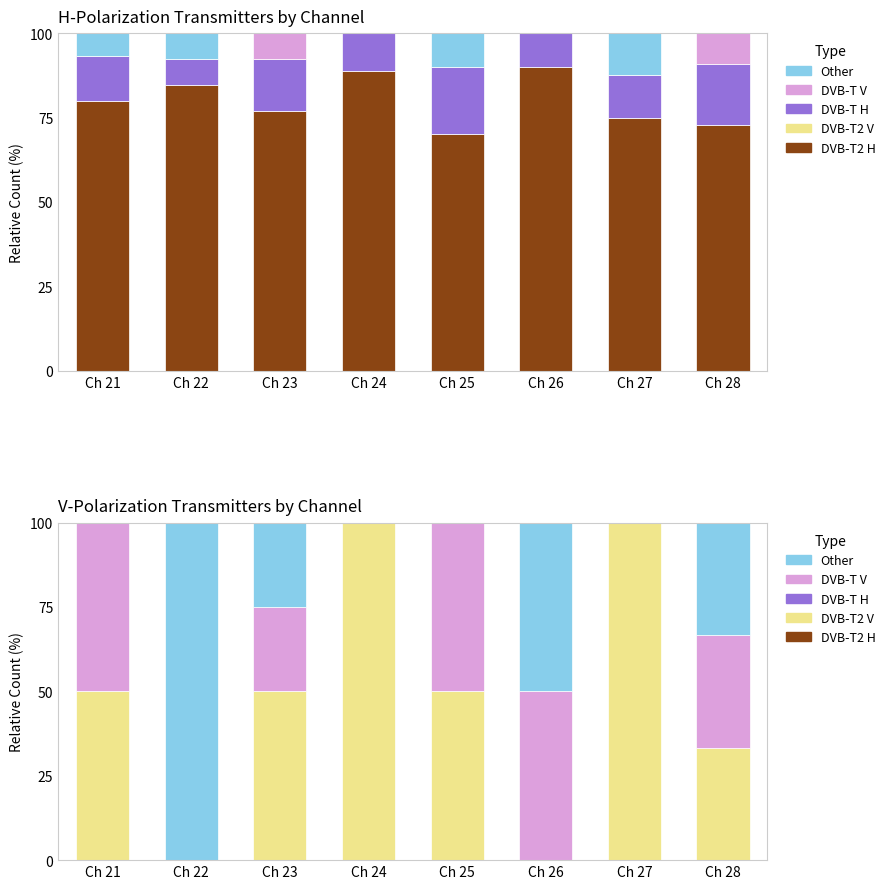

How many data points in DVB-T2 V are above 50?

2